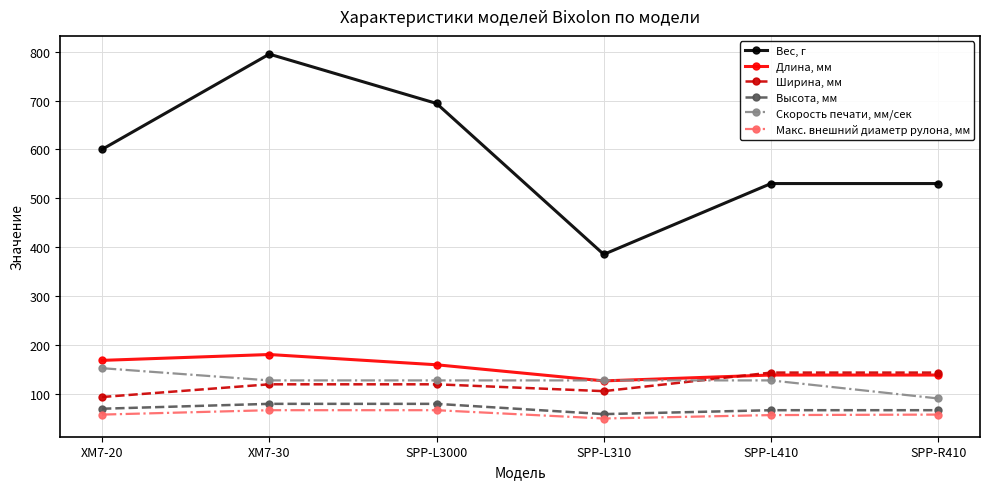

Which category has the highest value in the Скорость печати, мм/сек series?

XM7-20